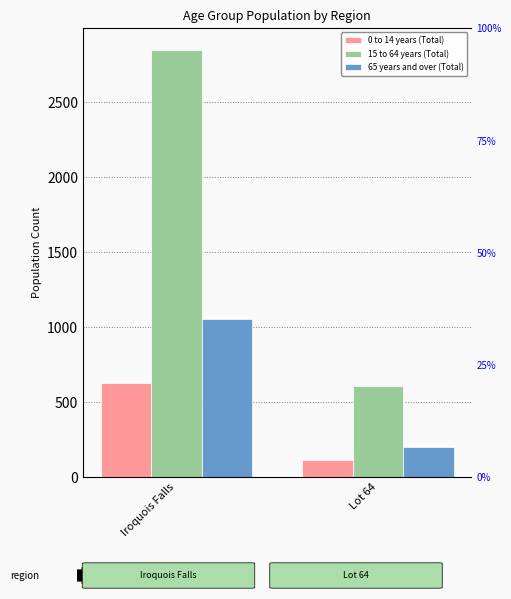

Reading left to right, extract all data points from this chart.

0 to 14 years (Total): 630	115
15 to 64 years (Total): 2850	610
65 years and over (Total): 1055	200